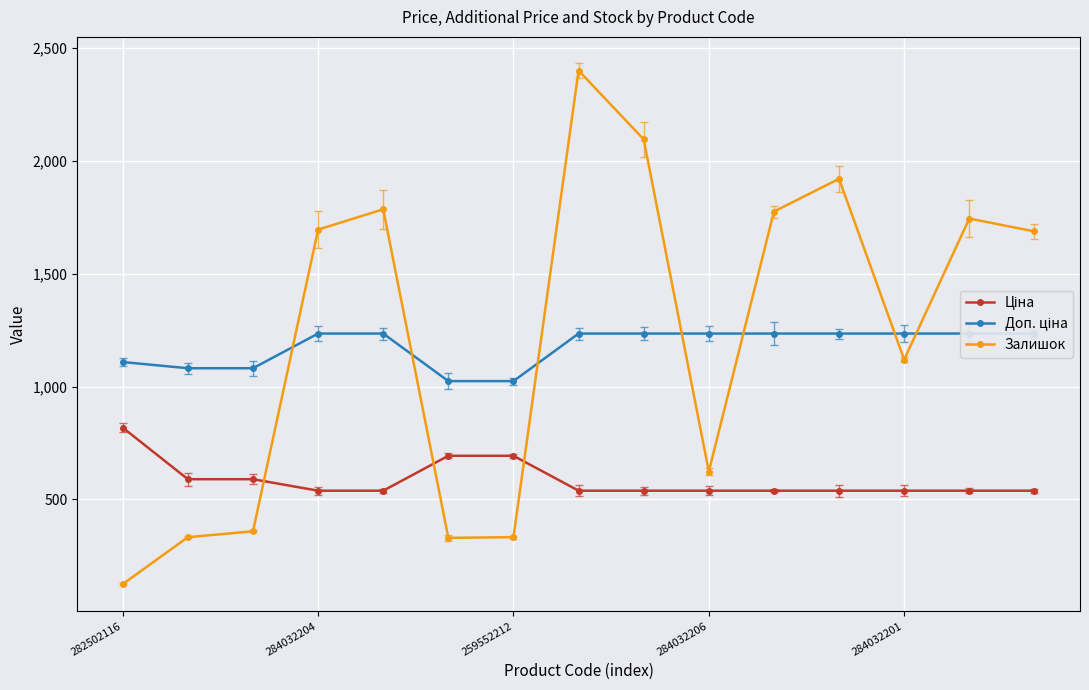

How many lines are shown in the chart?

3